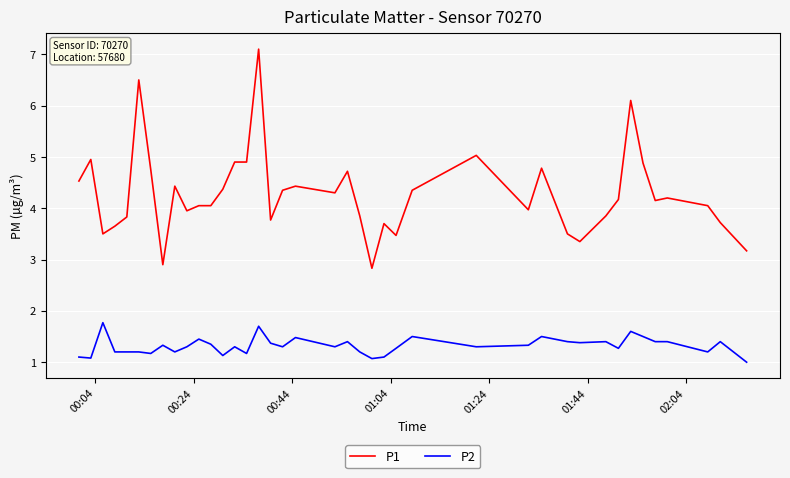

What is the smallest value displayed?

1.0